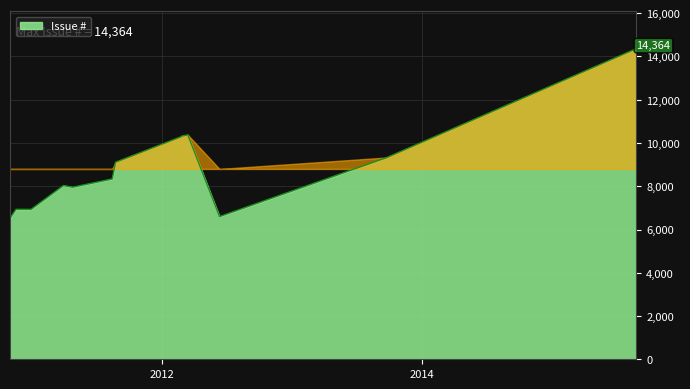

What is the difference between the maximum and minimum values?

7843